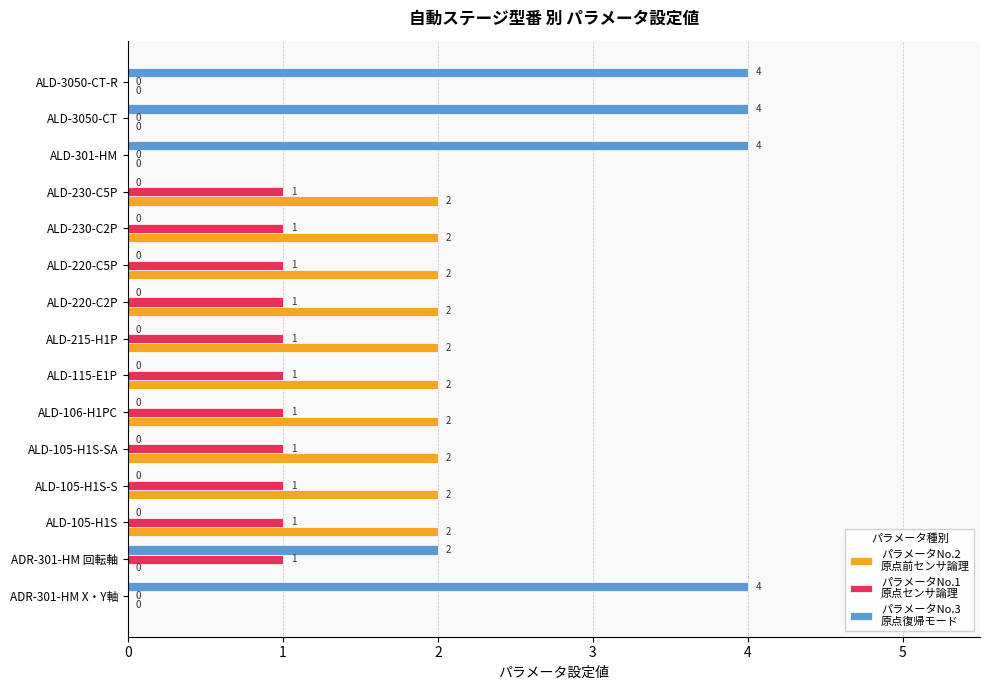

What is the greatest value displayed?

4